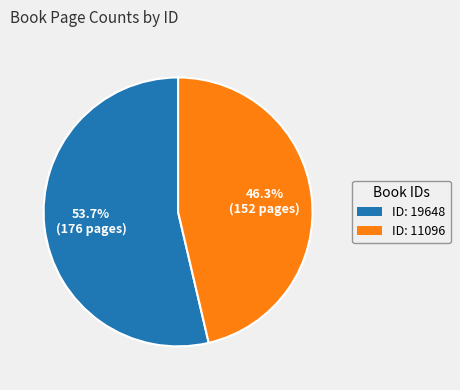

Is there any slice that represents more than half of the pie?

Yes